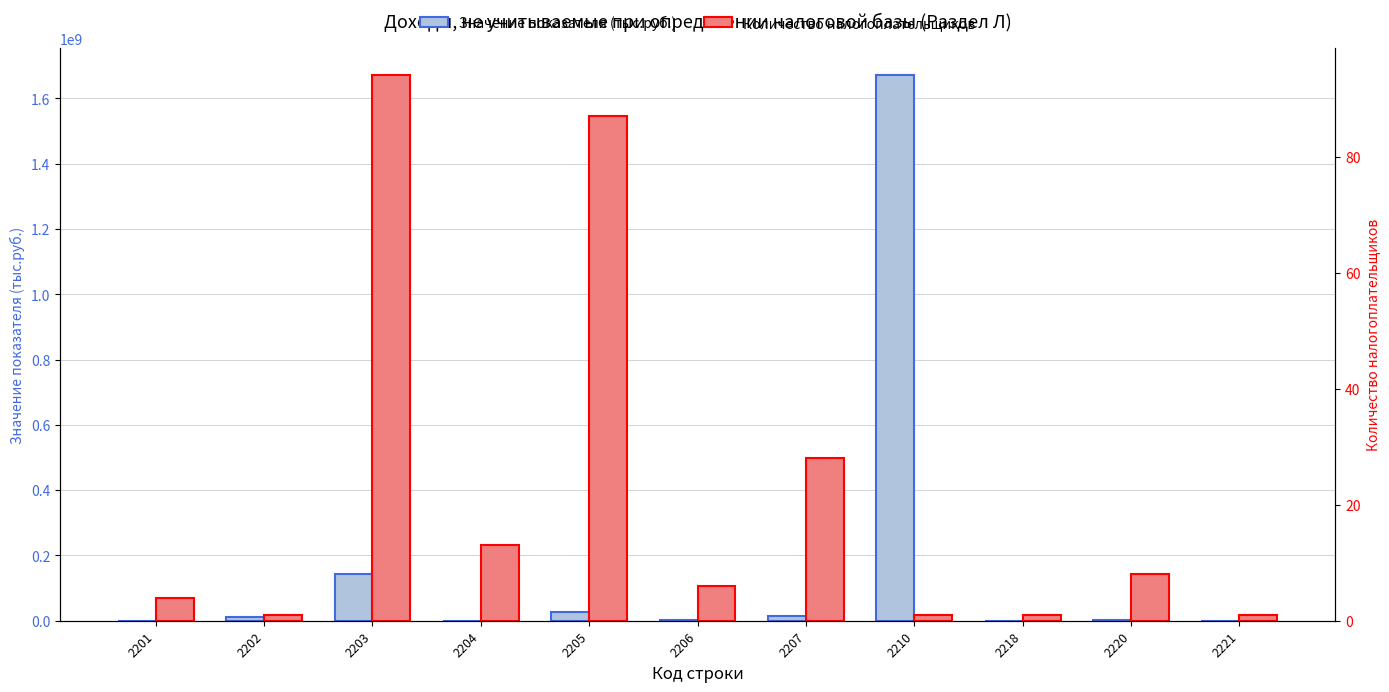

List the series in order of their peak value, lowest first.

Количество налогоплательщиков, Значение показателя (тыс.руб.)